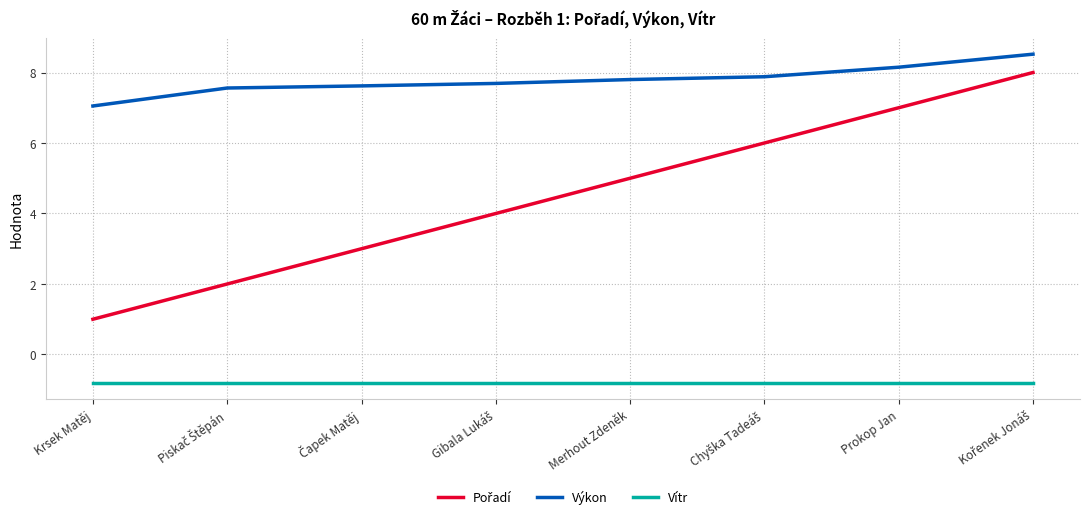

Which series has the largest total across all categories?

Výkon